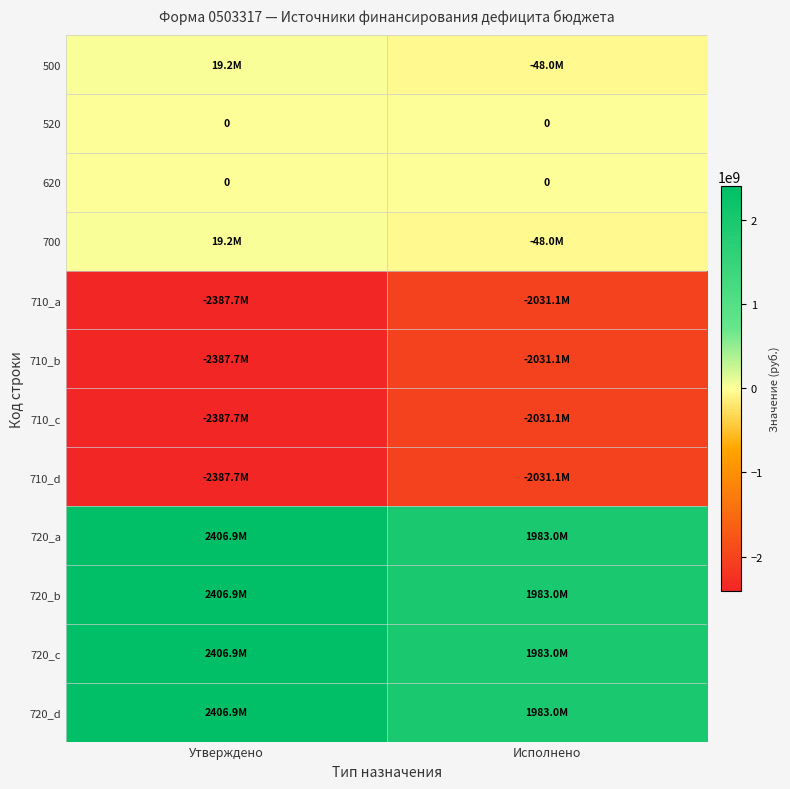

True or false: 710_b has a value of -3572429854.0 at Утверждено.

False